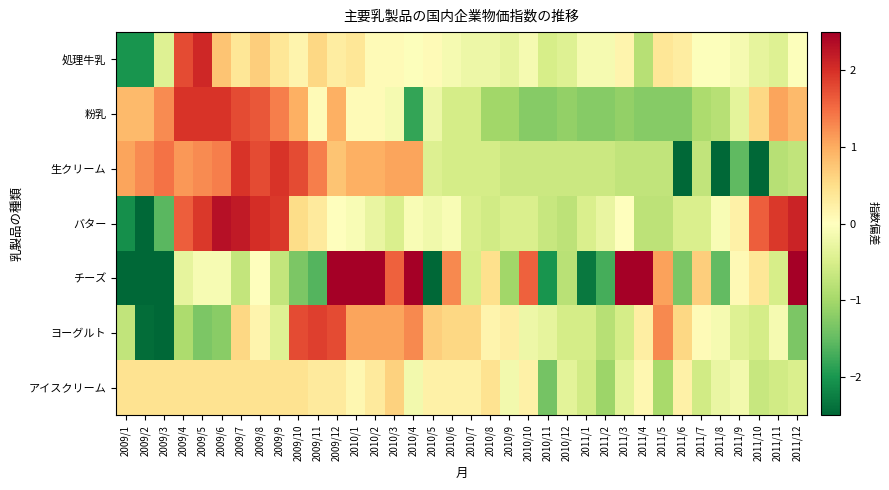

Rank the series by their maximum value, from highest to lowest.

チーズ, バター, 処理牛乳, 粉乳, 生クリーム, ヨーグルト, アイスクリーム